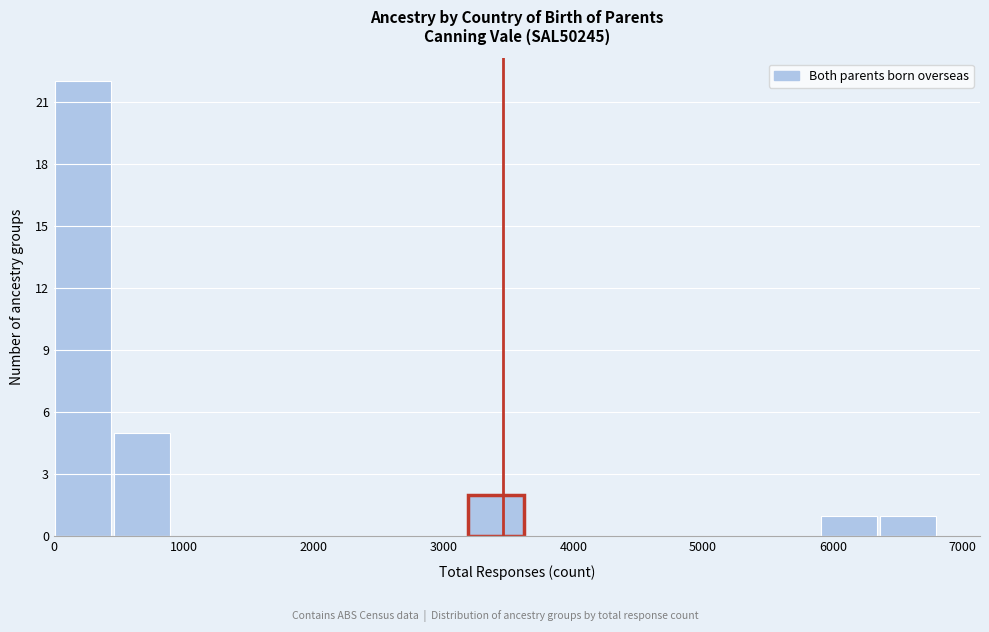

Over which range of the x-axis is the bar tallest?

0 to 500